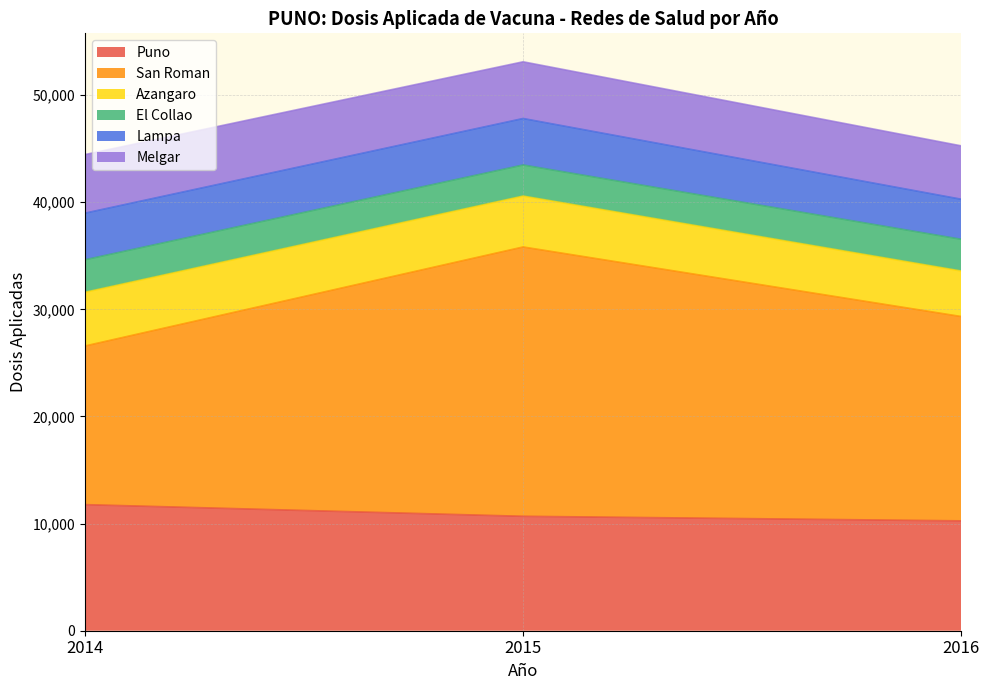

True or false: Melgar has a value of 4983 at 2016.

True